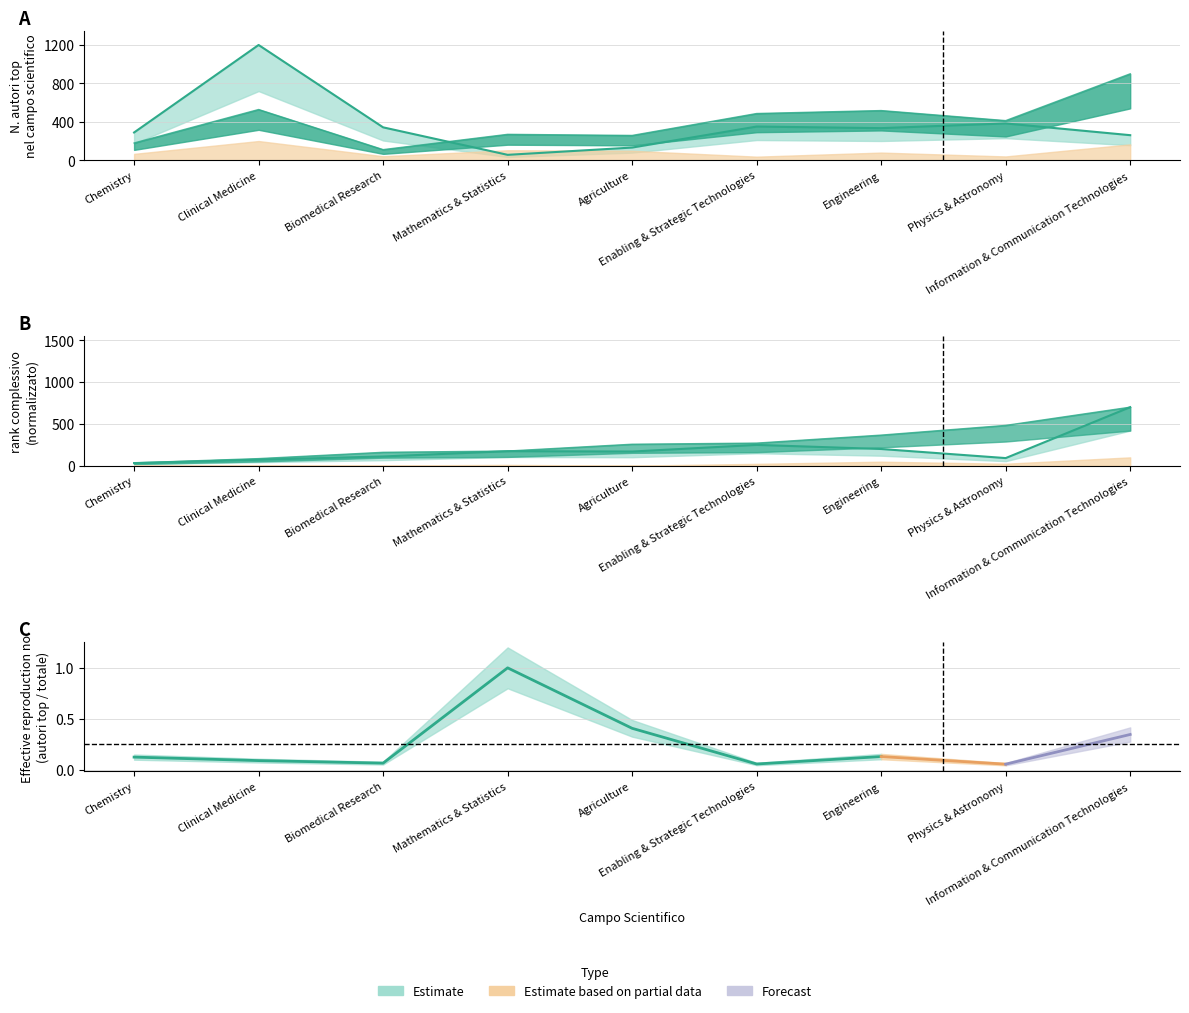

How many values in the rank complessivo (senza autocitazioni) series are below 257?

4